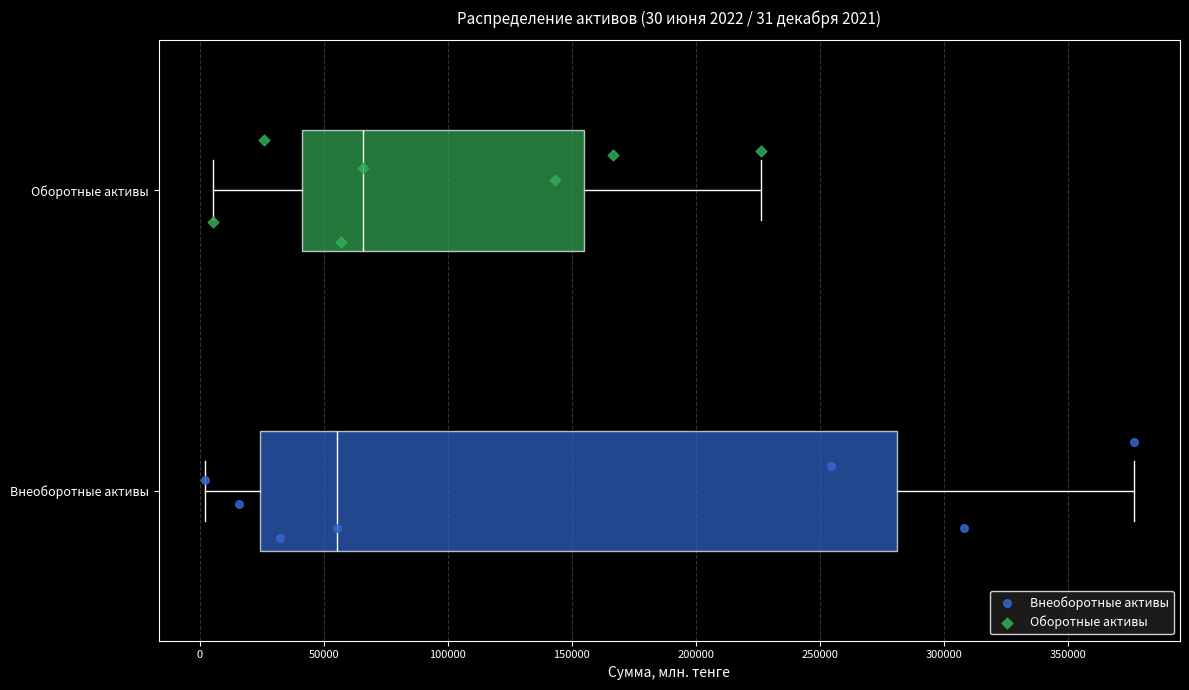

Comparing the boxes themselves (not the whiskers), which one is the widest?

Внеоборотные активы